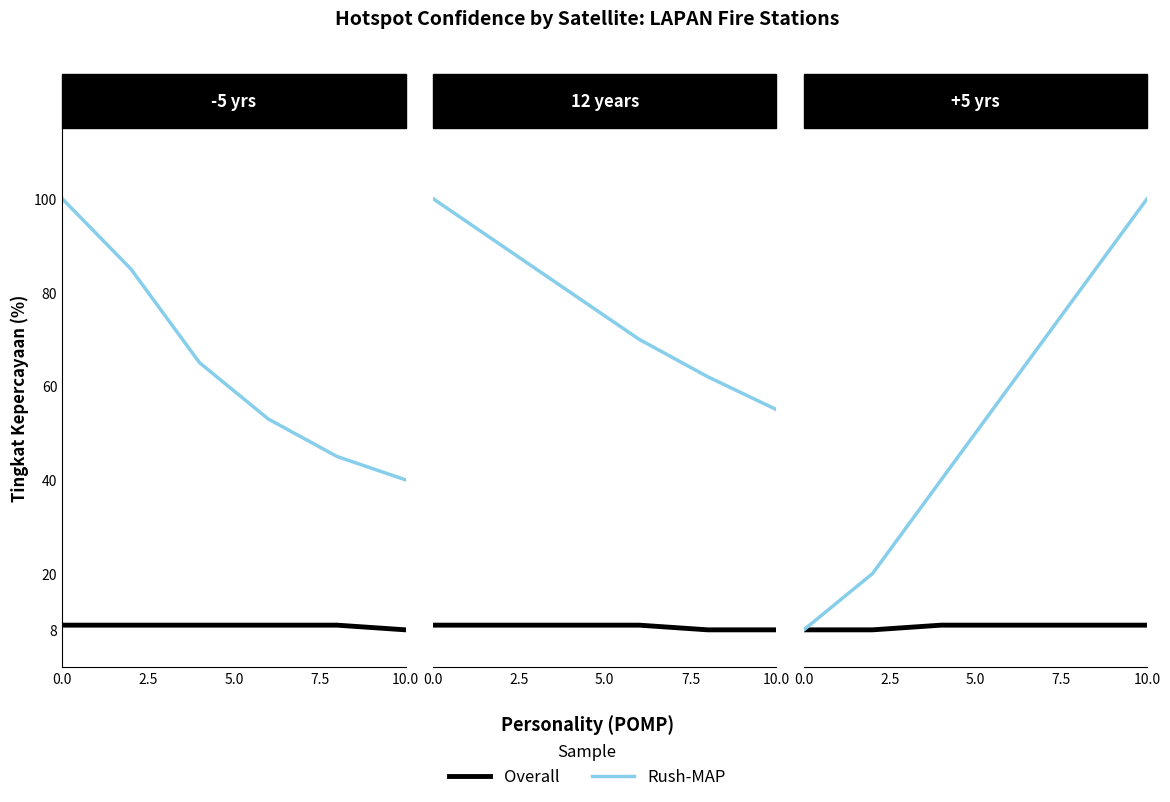

Rank the series by their average value, from highest to lowest.

Rush-MAP, Overall